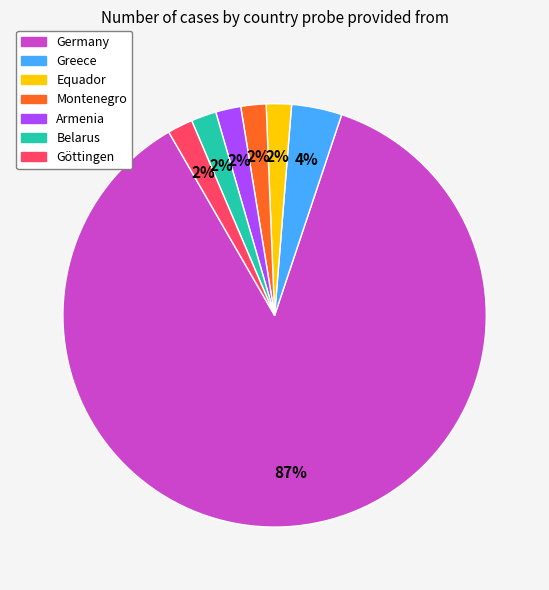

Do Germany and Montenegro together represent more than half of the pie?

Yes